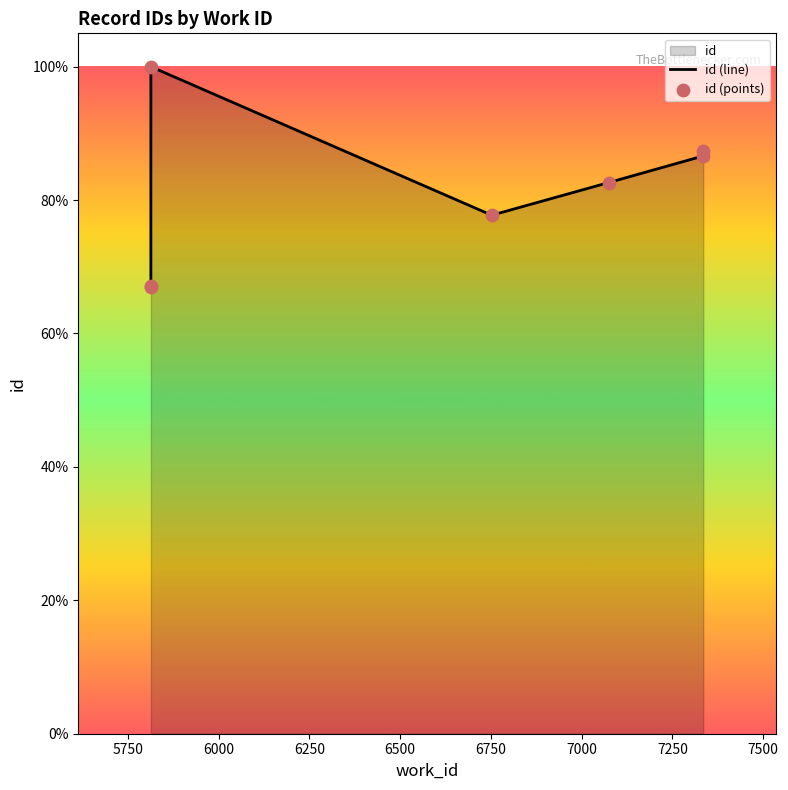

At how many categories does at least one series exceed 81?

4